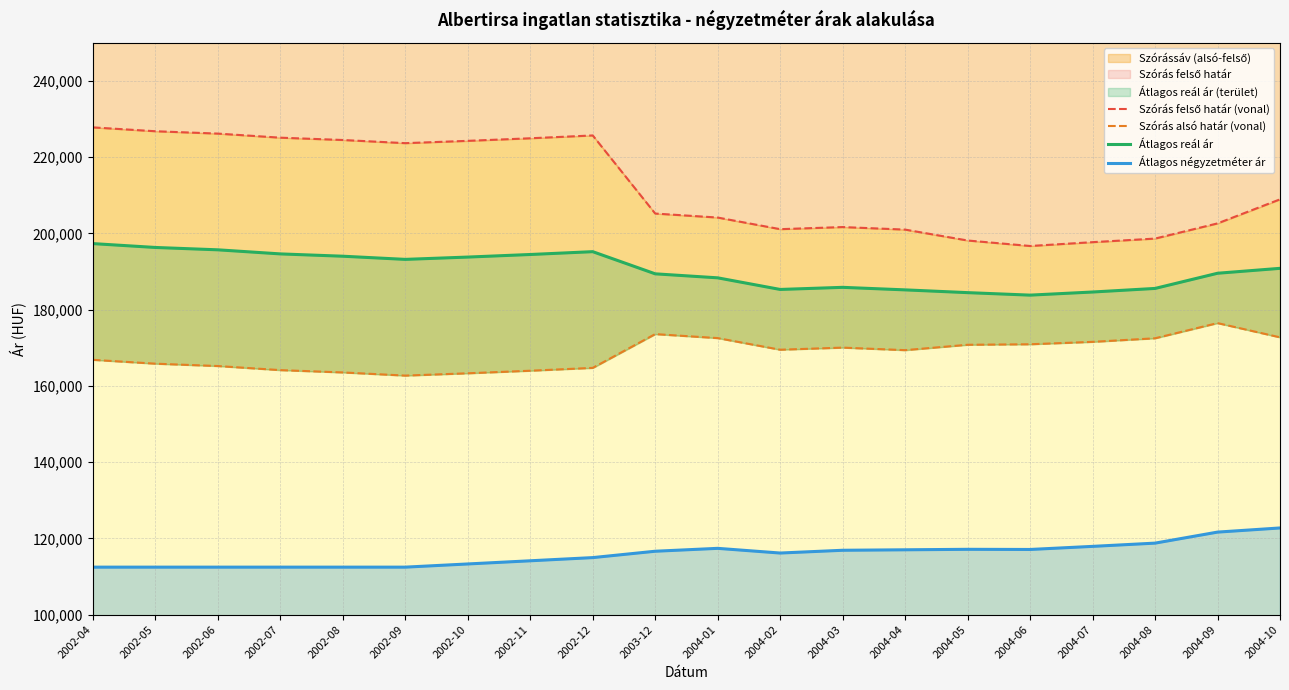

Where is Szórás alsó határ (vonal) nearest to the value 169589?

2004-02